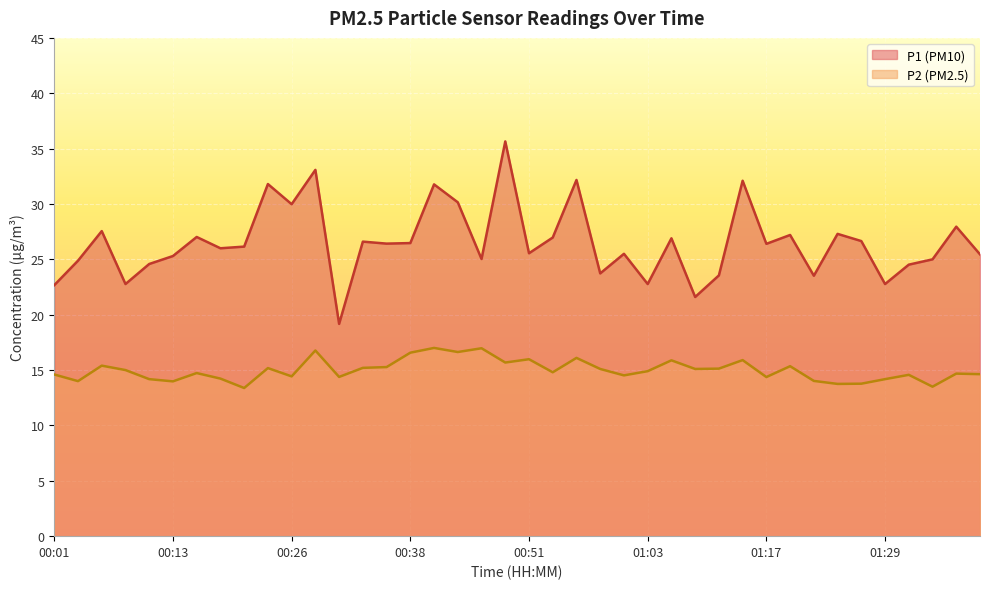

Which category has the lowest value across all series?

00:21